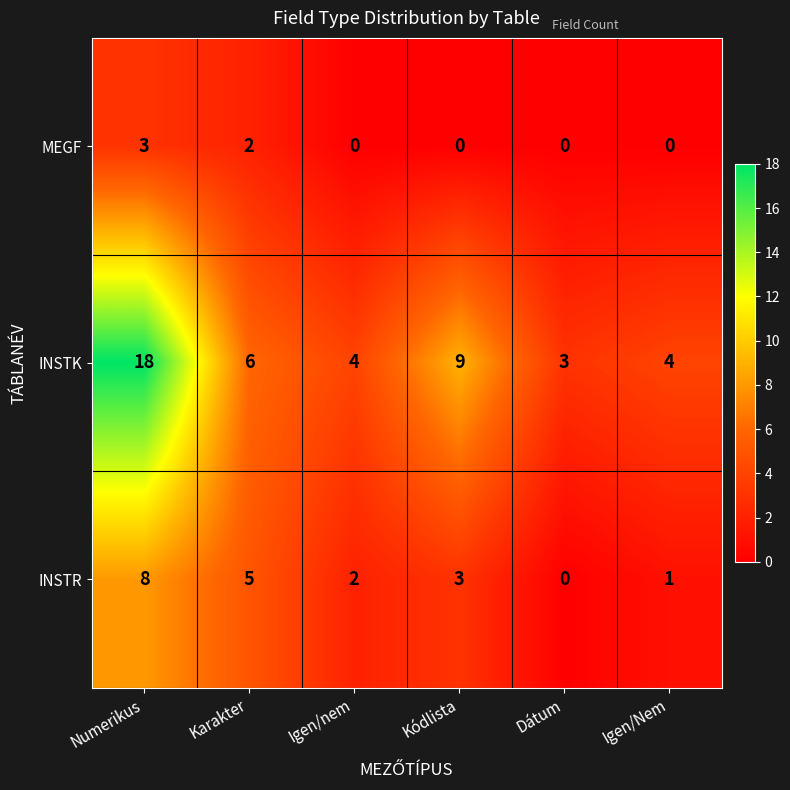

At which category does the chart reach its peak across all series?

Numerikus